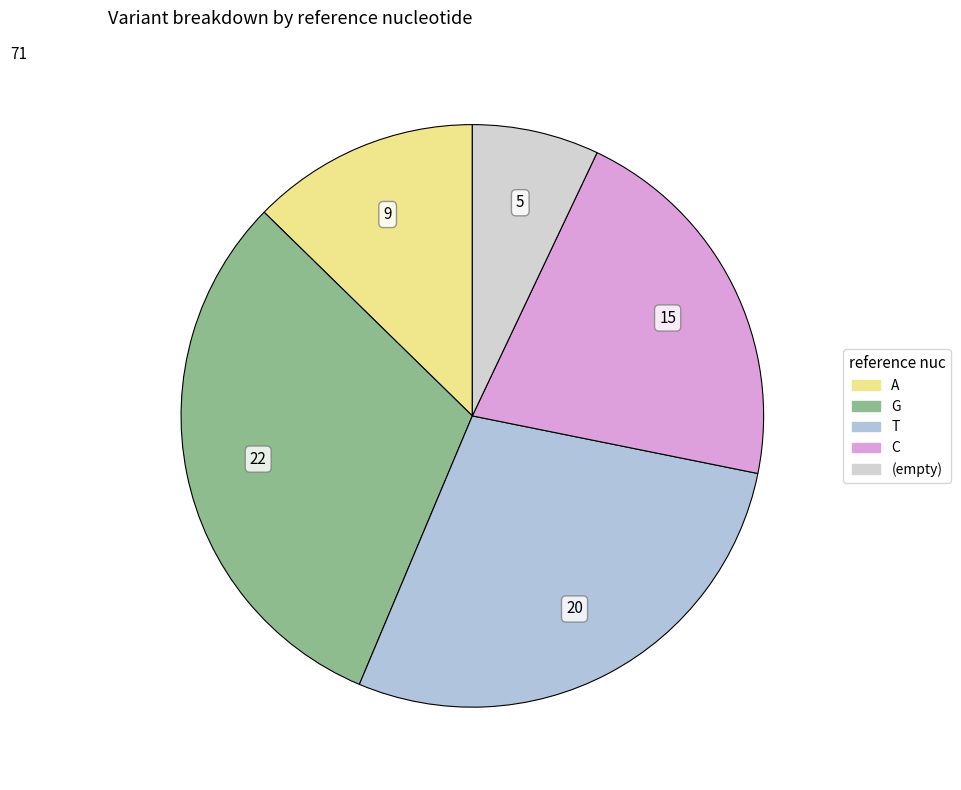

Is there any slice that represents more than half of the pie?

No